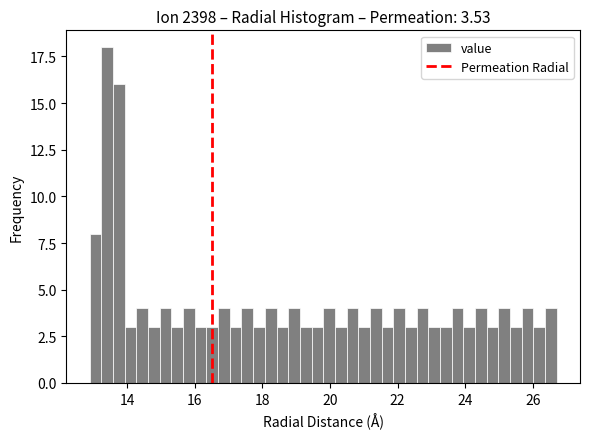

Read against the x-axis, roughly where is the centre of the tallest bar?

13.4